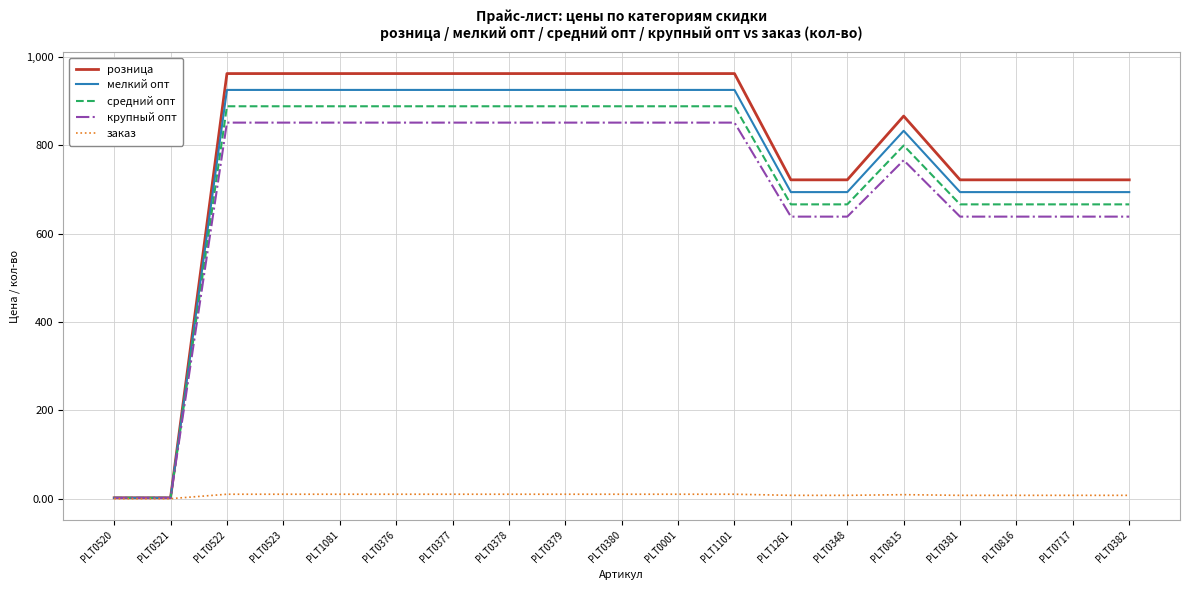

Is it true that средний опт equals 1.8 at PLT0521?

True